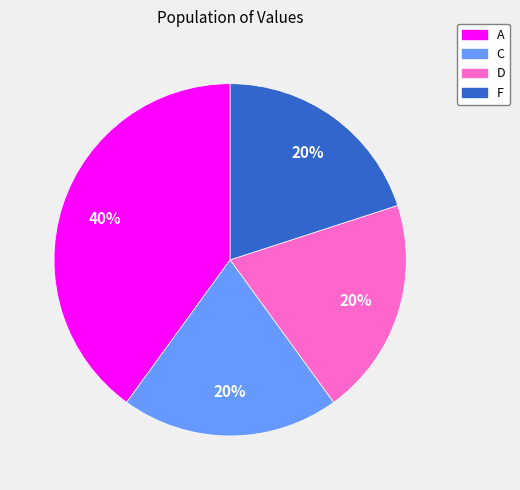

Is the sum of C and A greater than half?

Yes